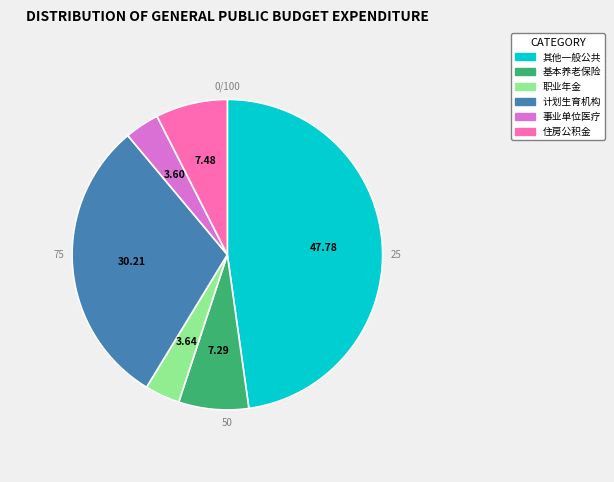

Does 事业单位医疗 represent more than half of the total?

No